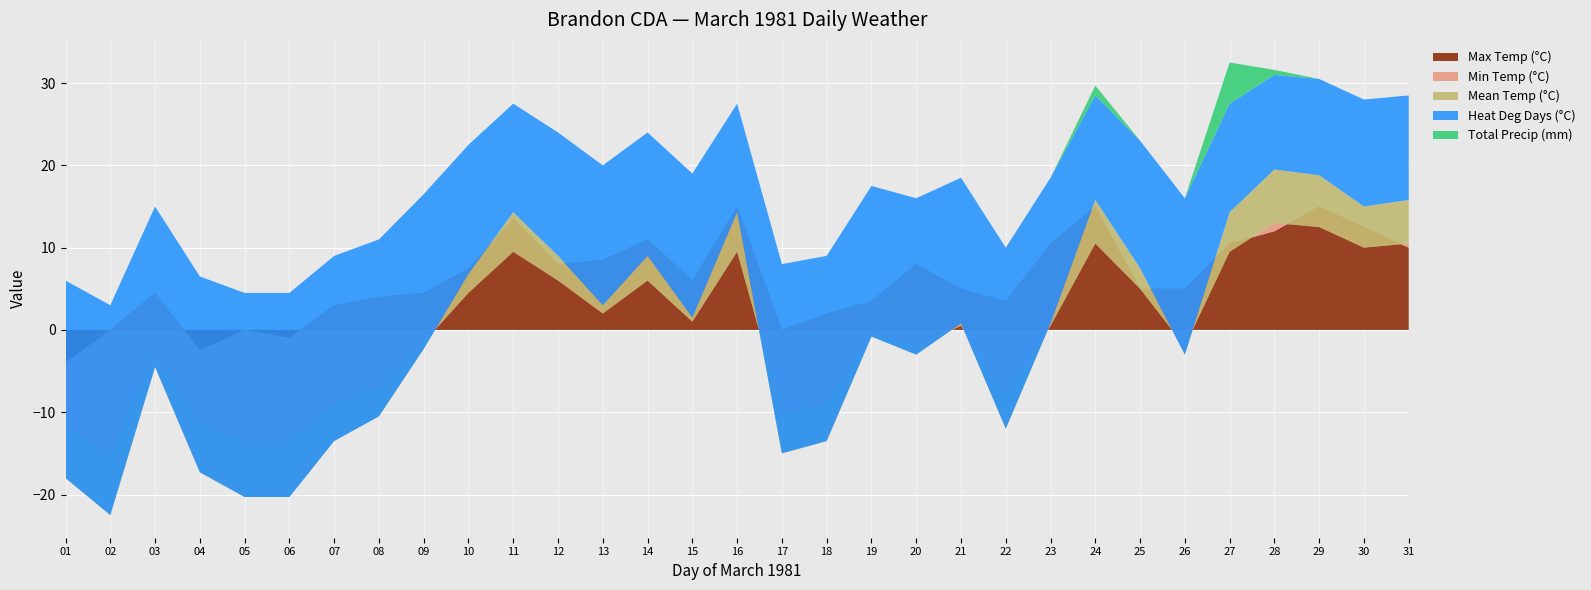

Reading left to right, transcribe all the data shown in this chart.

Max Temp (°C): -4.0	0.0	4.5	-2.5	0.0	-1.0	3.0	4.0	4.5	7.5	13.5	8.0	8.5	11.0	6.0	15.0	0.0	2.0	3.5	8.0	5.0	3.5	10.5	15.0	5.0	5.0	10.5	12.0	15.0	12.5	10.0
Min Temp (°C): -8.0	-15.0	-7.5	-9.0	-13.5	-12.5	-12.0	-11.0	-6.0	-3.0	-4.0	-2.0	-6.5	-5.0	-5.0	-5.5	-10.0	-11.0	-4.0	-10.0	-4.5	-11.5	-10.0	-4.5	0.0	-7.0	-1.0	1.0	-2.5	-2.5	0.5
Mean Temp (°C): -6.0	-7.5	-1.5	-5.8	-6.8	-6.8	-4.5	-3.5	-0.8	2.3	4.8	3.0	1.0	3.0	0.5	4.8	-5.0	-4.5	-0.3	-1.0	0.3	-4.0	0.3	5.3	2.5	-1.0	4.8	6.5	6.3	5.0	5.3
Heat Deg Days (°C): 24.0	25.5	19.5	23.8	24.8	24.8	22.5	21.5	18.8	15.7	13.2	15.0	17.0	15.0	17.5	13.2	23.0	22.5	18.3	19.0	17.7	22.0	17.7	12.7	15.5	19.0	13.2	11.5	11.7	13.0	12.7
Total Precip (mm): 0.0	0.0	0.0	0.0	0.0	0.0	0.0	0.0	0.0	0.0	0.0	0.0	0.0	0.0	0.0	0.0	0.0	0.0	0.0	0.0	0.0	0.0	0.0	1.2	0.0	0.0	5.0	0.6	0.0	0.0	0.0